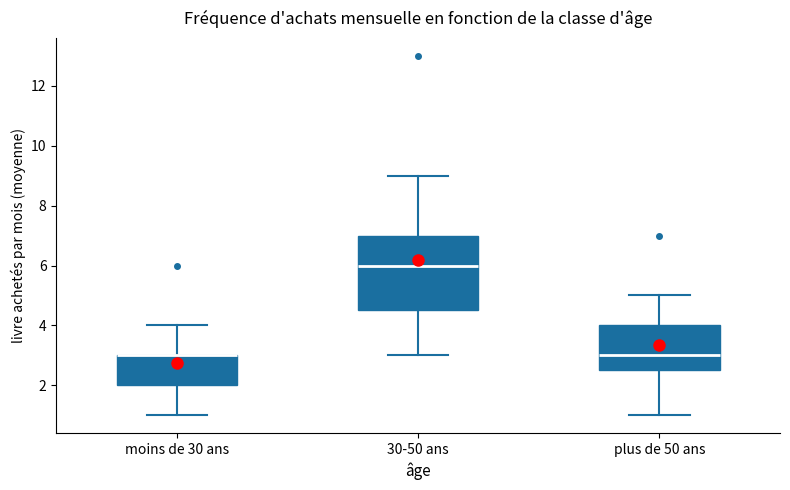

Which box is the tallest, from its lower edge to its upper edge?

30-50 ans